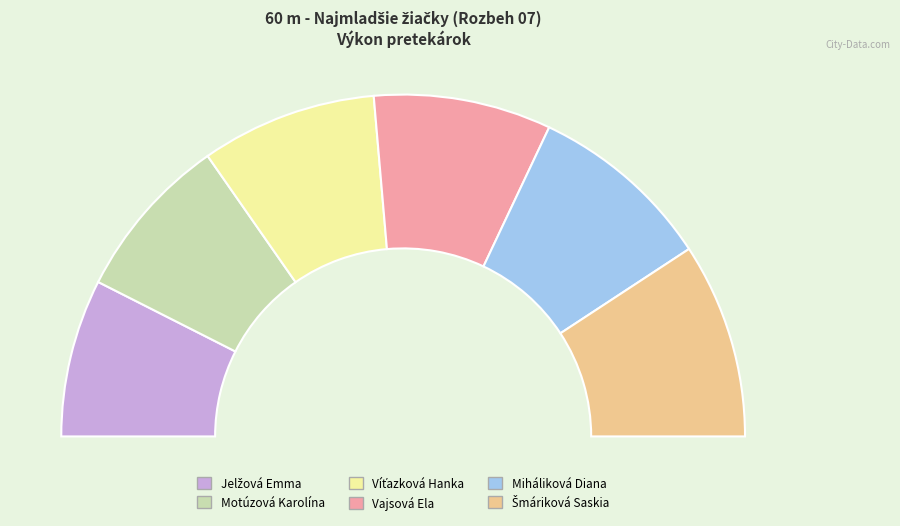

What portion of the pie excludes Jelžová Emma?

85.1%